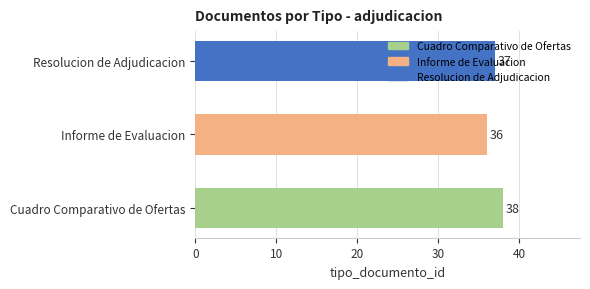

Approximately how many times larger is the value at Informe de Evaluacion compared to Cuadro Comparativo de Ofertas?

0.9